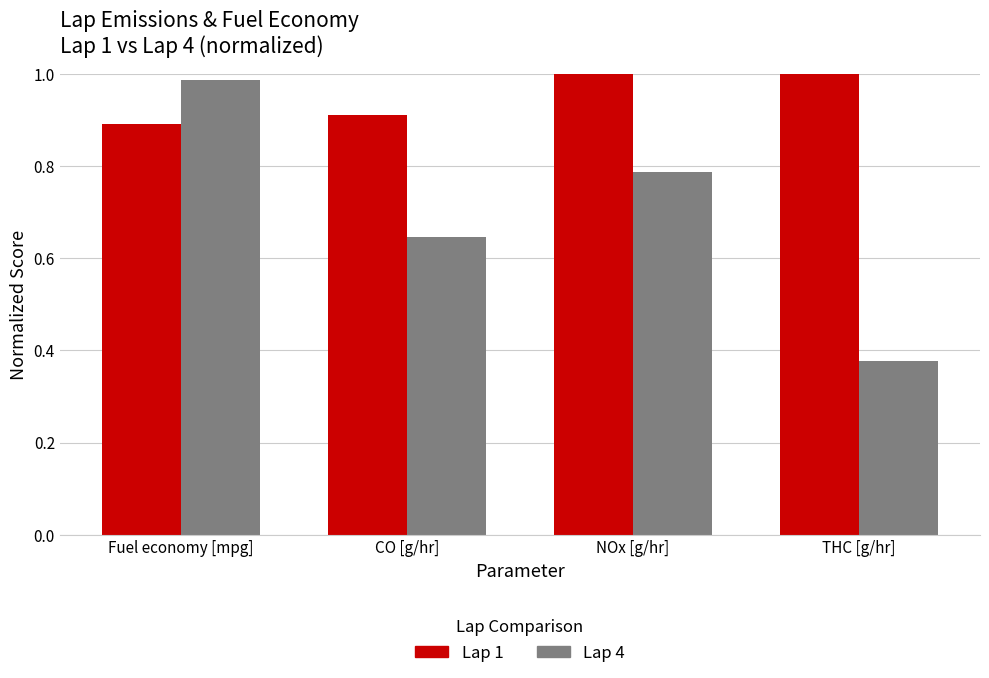

Rank the series by their average value, from lowest to highest.

Lap 4, Lap 1